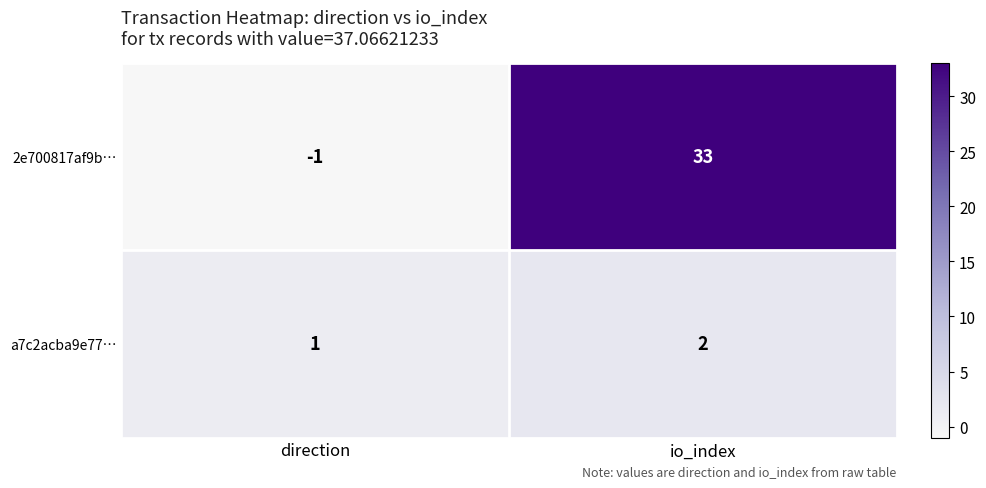

At direction, list the series in order from largest to smallest.

a7c2acba9e77…, 2e700817af9b…